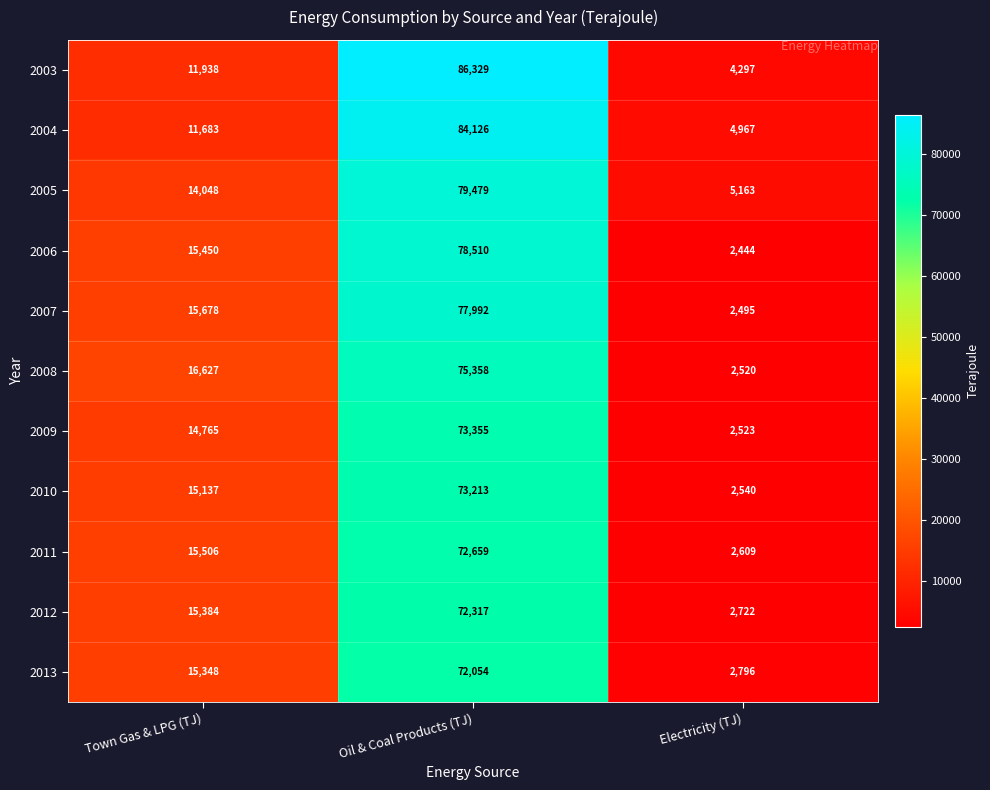

The value of 2011 at Town Gas & LPG (TJ) is 15506. True or false?

True